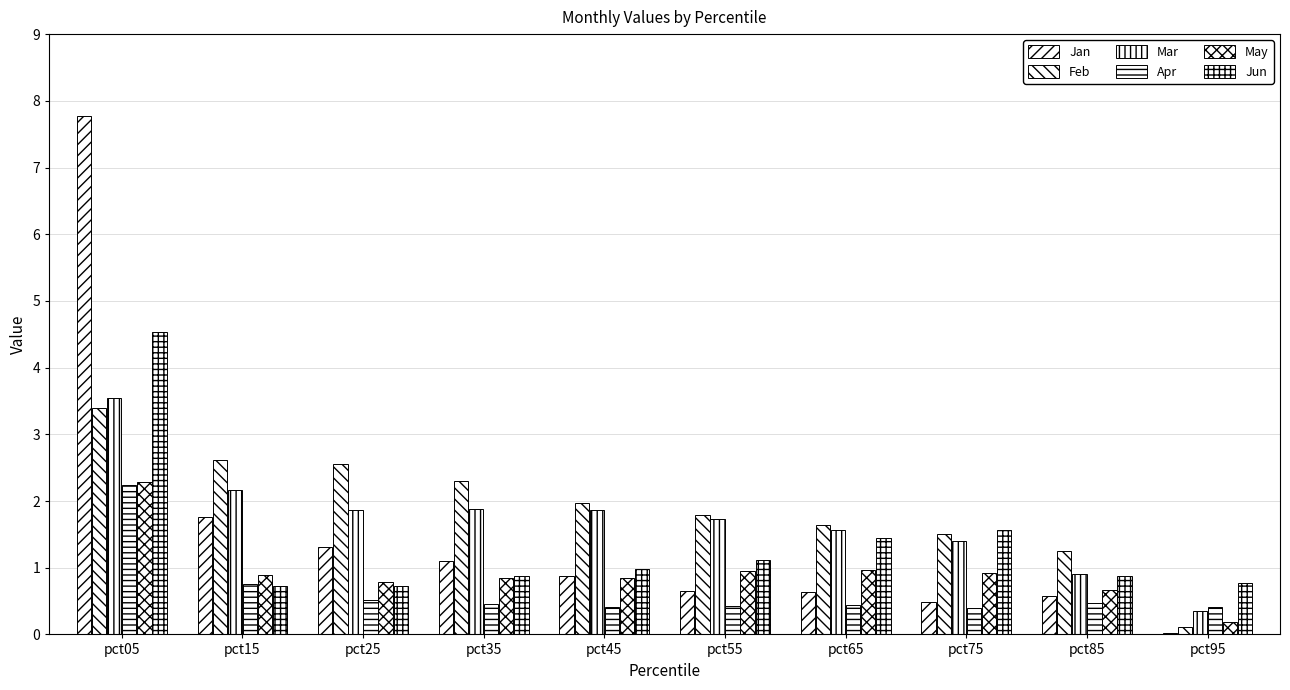

At pct75, list the series in order from largest to smallest.

Jun, Feb, Mar, May, Jan, Apr